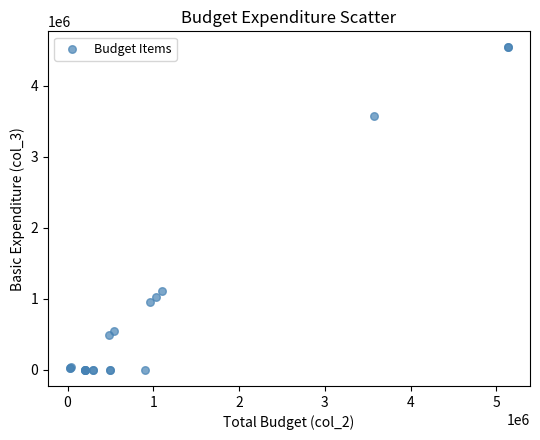

What Y value in the scatter plot is closest to 2267741?

1103084.8